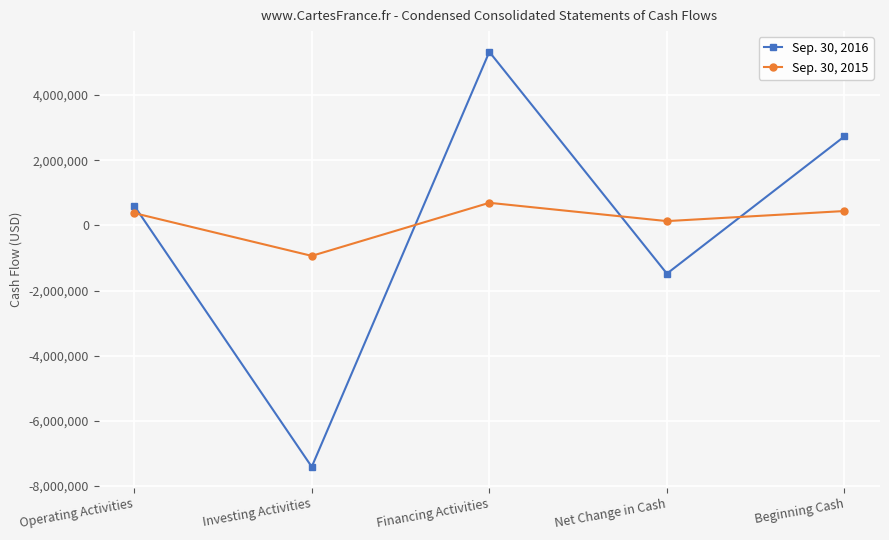

Rank the series at Financing Activities from lowest to highest value.

Sep. 30, 2015, Sep. 30, 2016